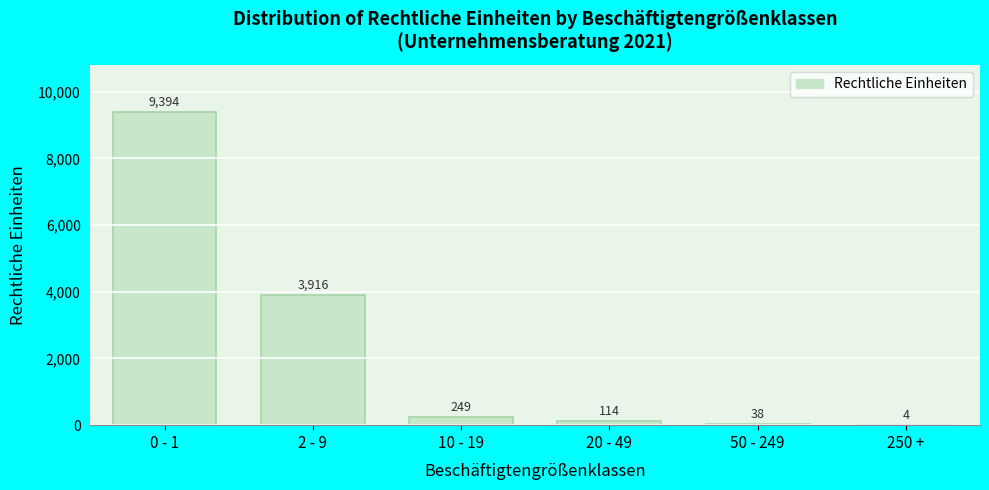

Reading right to left, extract all data points from this chart.

250 +=4	50 - 249=38	20 - 49=114	10 - 19=249	2 - 9=3916	0 - 1=9394